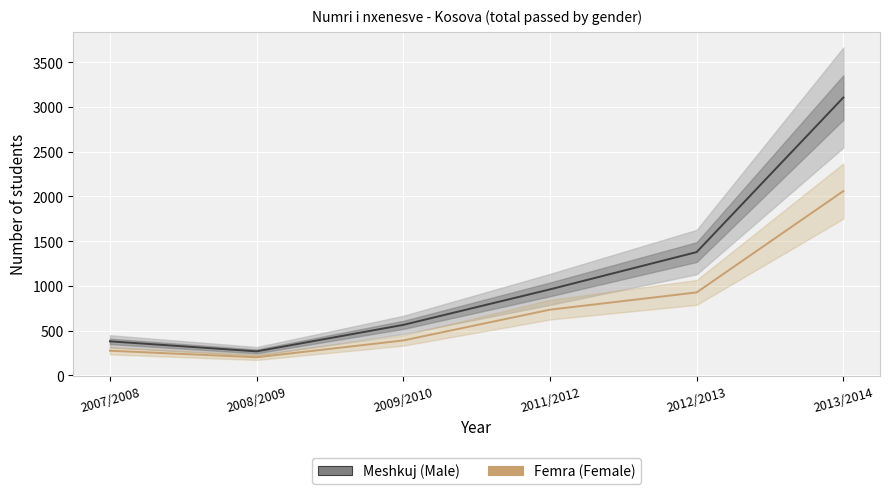

True or false: Meshkuj (Male) has more than 0 points higher than both neighbors.

False